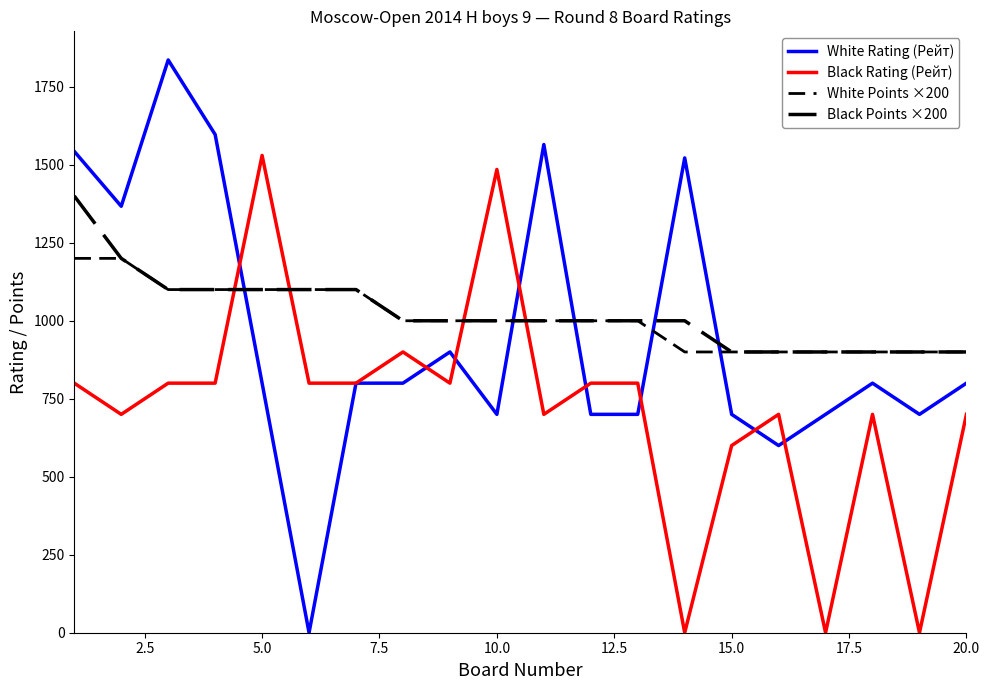

Count the White Points ×200 values in the range 900 to 1100.

18